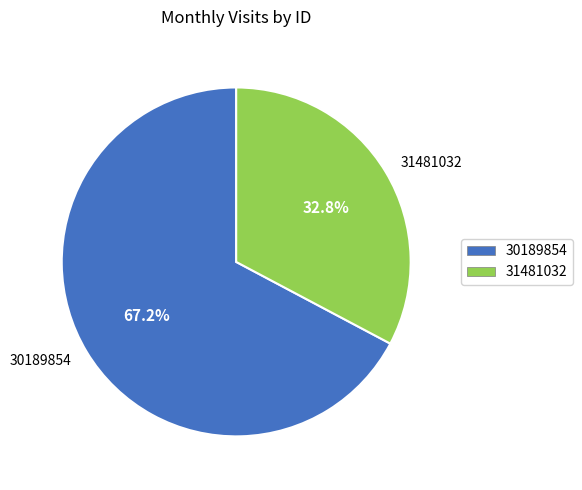

Between 30189854 and 31481032, which is larger?

30189854